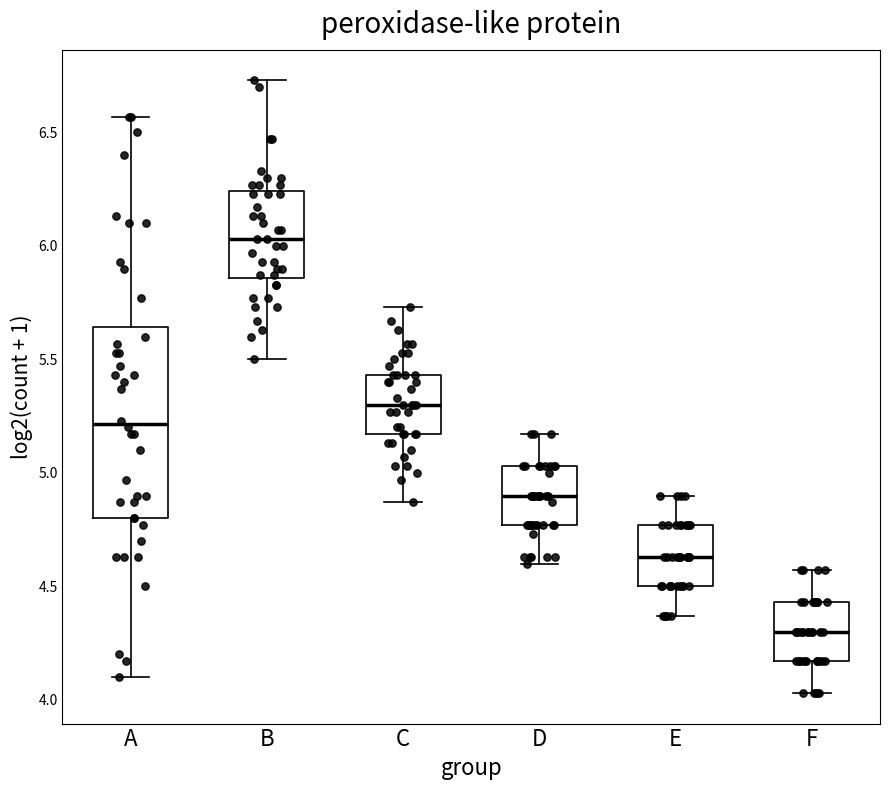

Reading left to right, read every box against the y-axis: the position of its median line, the range the box covers, and the ends of its whiskers. The values are not printed on the chart, so give them approximately, as read against the axis.

A: median 5.20, box 4.80 to 5.65, whiskers 4.10 to 6.55
B: median 6.05, box 5.85 to 6.25, whiskers 5.50 to 6.75
C: median 5.30, box 5.15 to 5.45, whiskers 4.85 to 5.75
D: median 4.90, box 4.75 to 5.05, whiskers 4.60 to 5.15
E: median 4.65, box 4.50 to 4.75, whiskers 4.35 to 4.90
F: median 4.30, box 4.15 to 4.45, whiskers 4.05 to 4.55